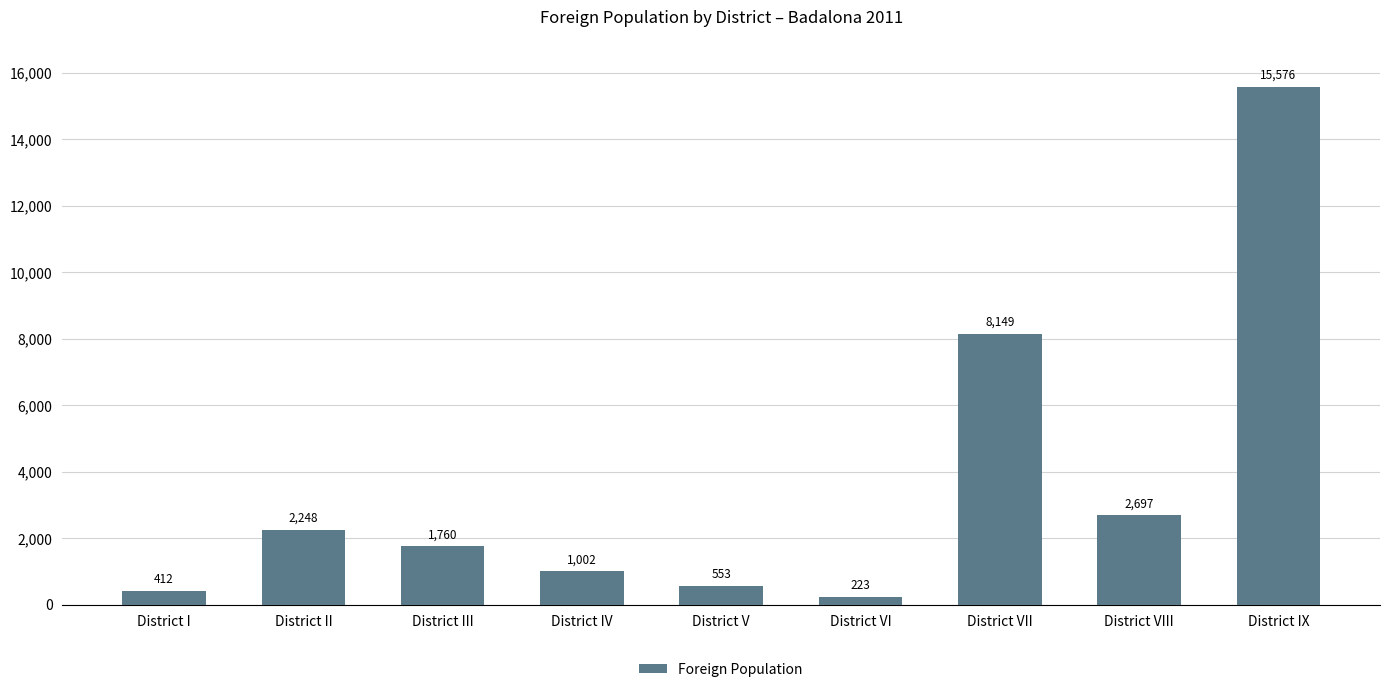

What is the sum of all values?

32620